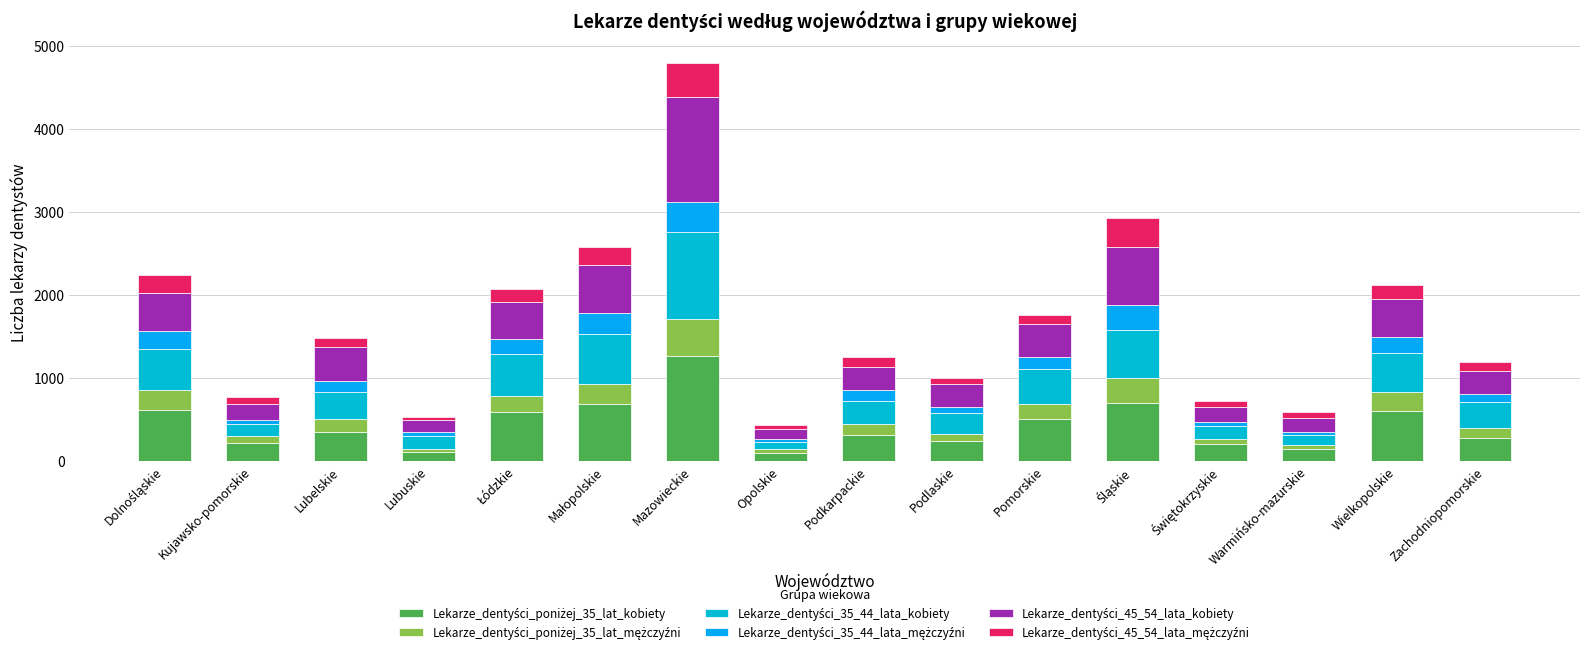

Which series has the largest range (max minus min)?

Lekarze_dentyści_poniżej_35_lat_kobiety